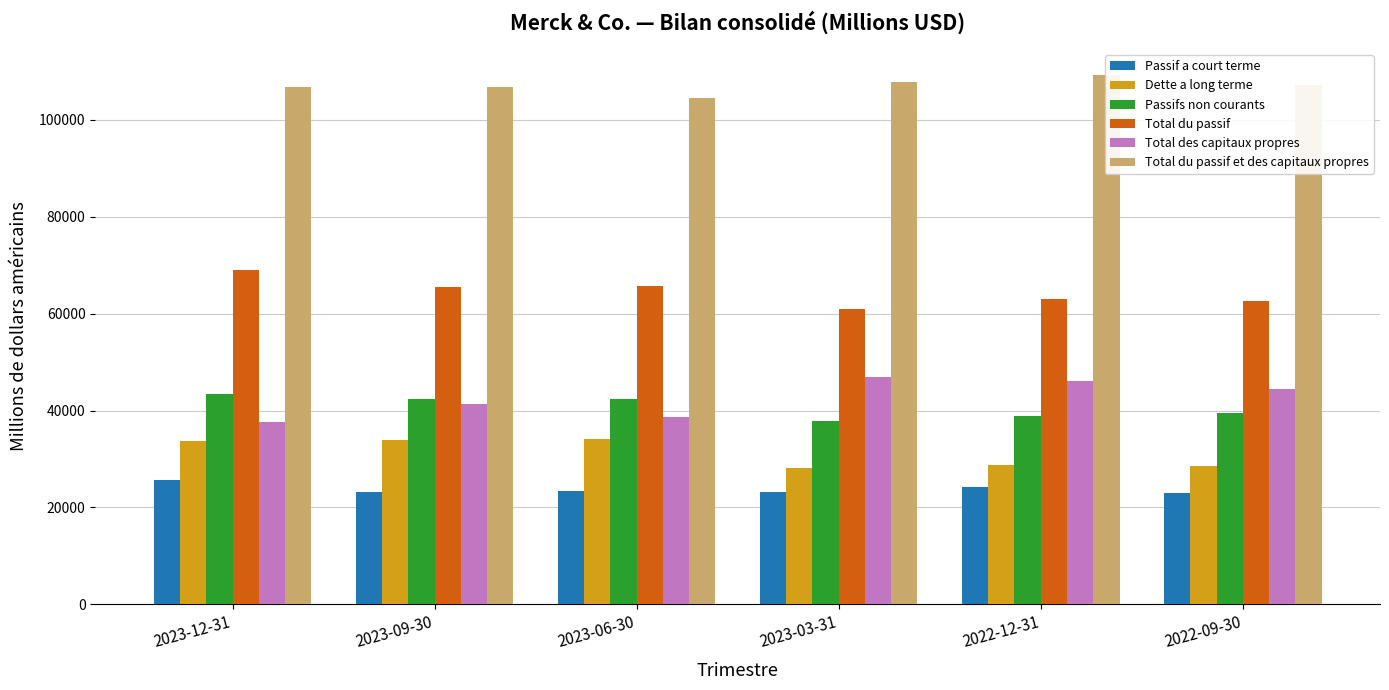

Which series changed the most between 2023-12-31 and 2023-03-31?

Total des capitaux propres